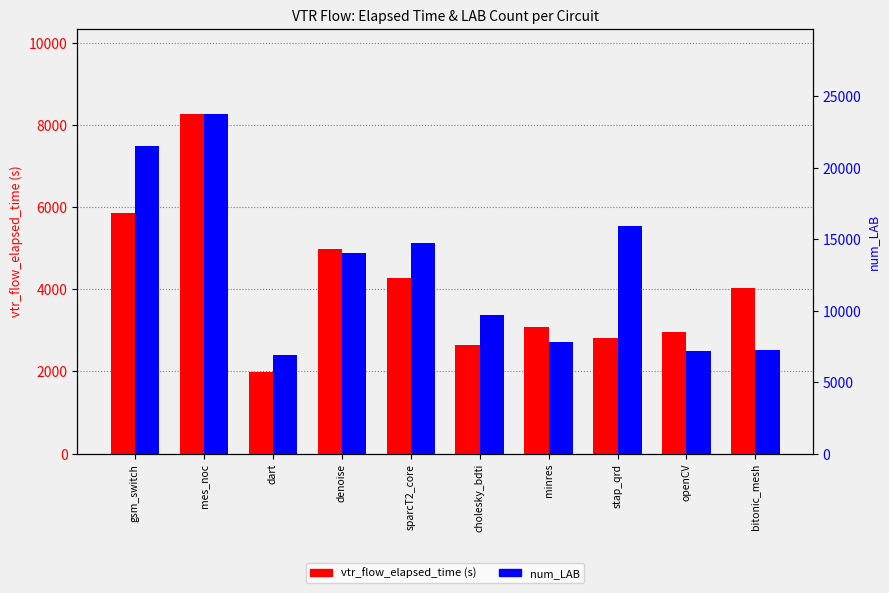

Rank the series at denoise from lowest to highest value.

vtr_flow_elapsed_time, num_LAB